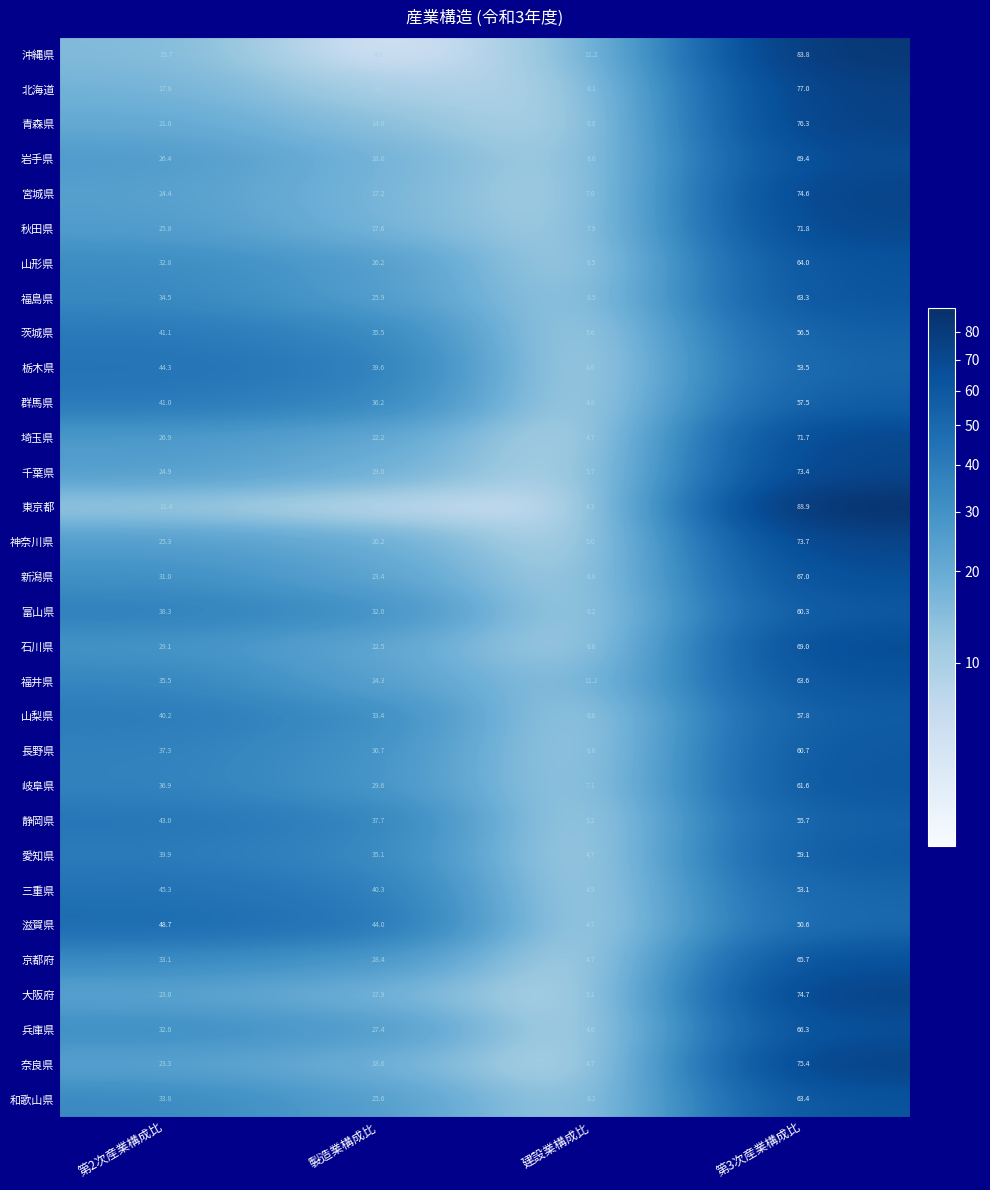

At which category is the sum across all series the highest?

第3次産業構成比